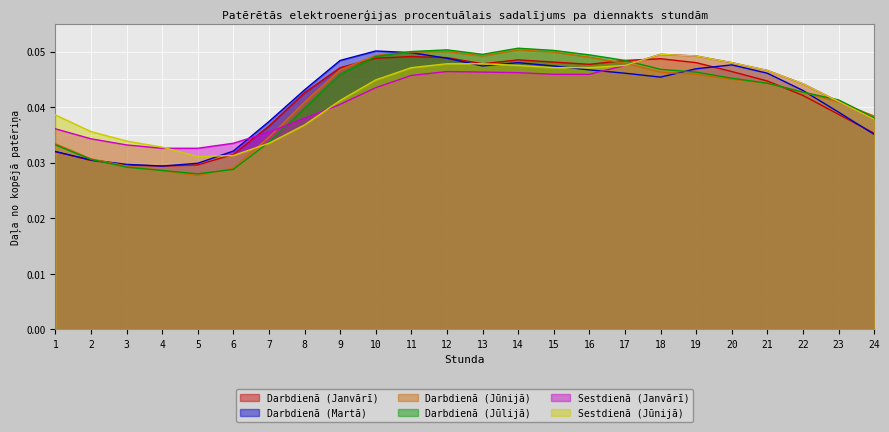

True or false: Darbdienā (Janvārī) has a value of 0.0 at 14.

True